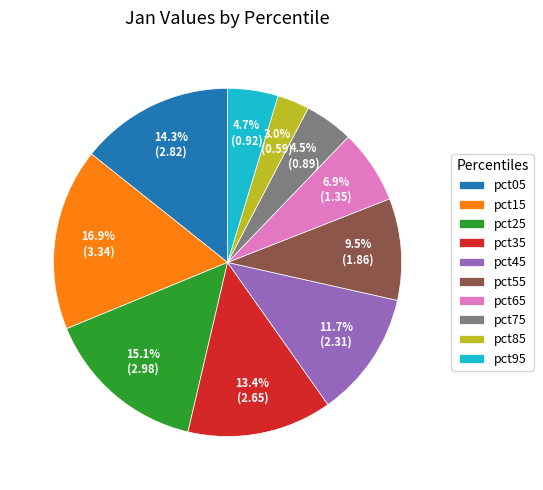

What is the smallest slice in the pie chart?

pct85